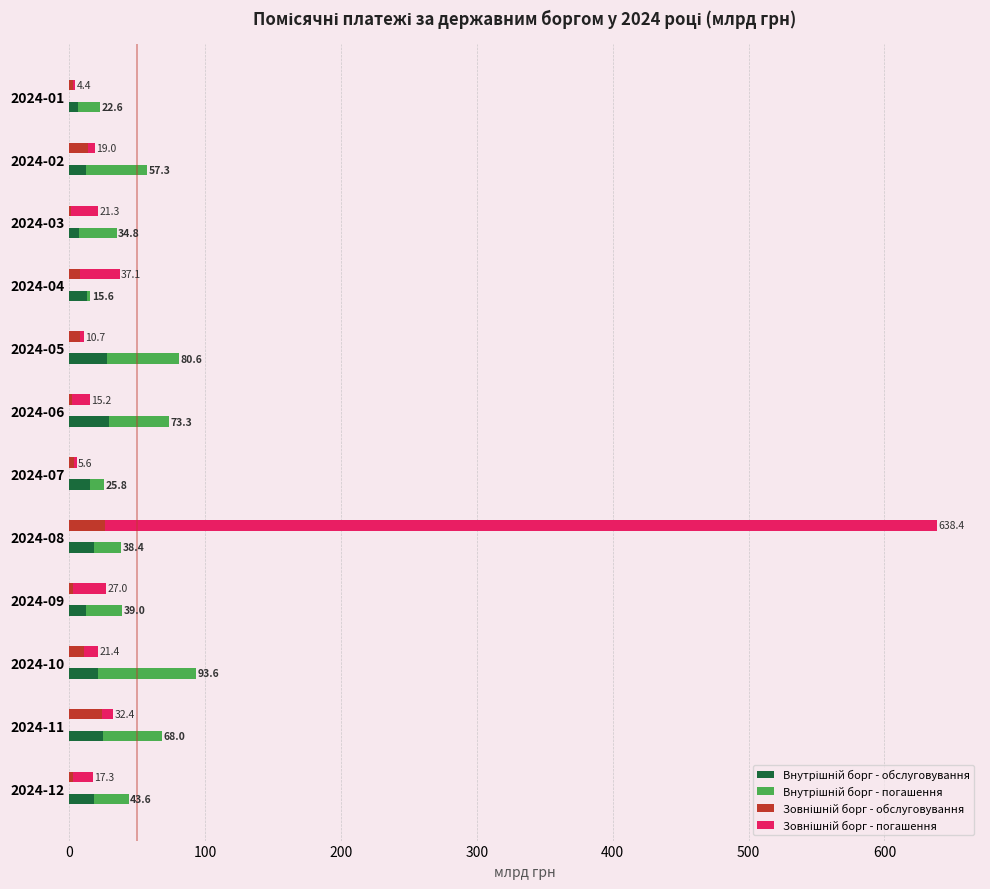

Which series has the largest range (max minus min)?

Зовнішній борг - погашення